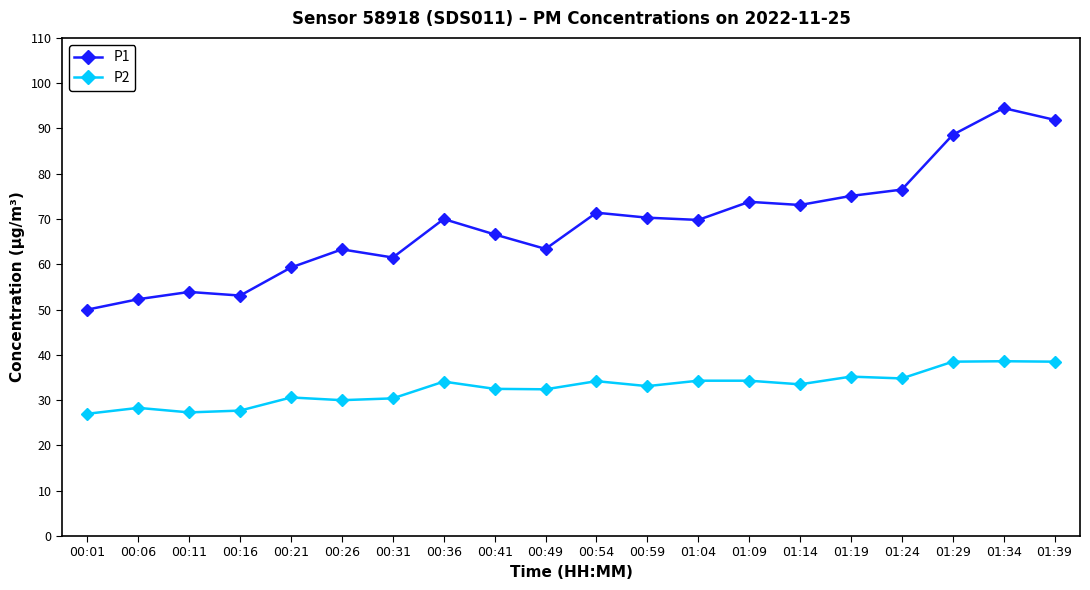

What is the label of the 15th point from the right?

00:26